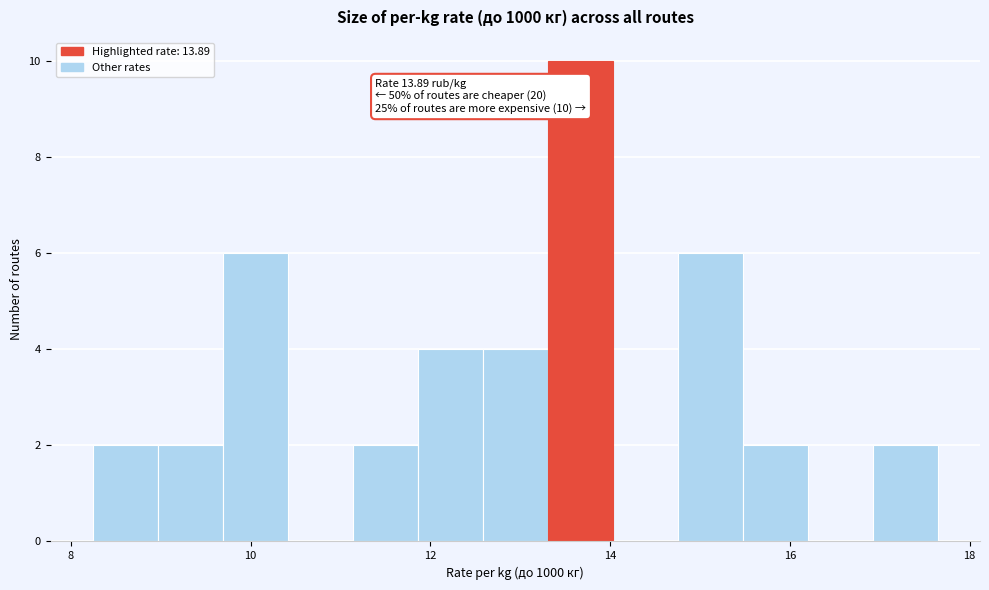

Read against the x-axis, roughly where is the centre of the tallest bar?

13.6